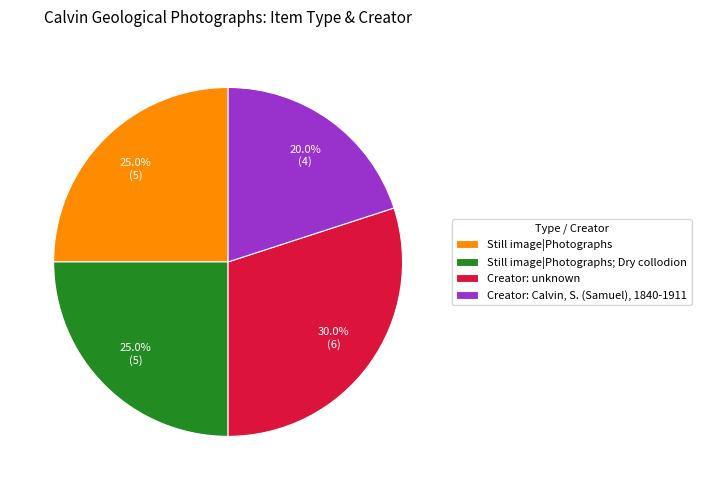

To the nearest percent, what portion does Still image|Photographs; Dry collodion represent?

25%